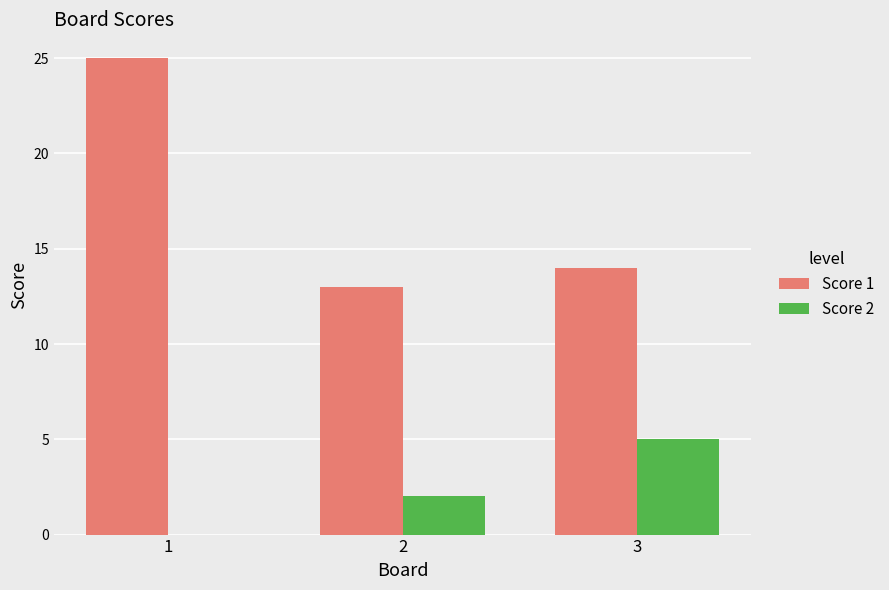

Reading left to right, extract all data points from this chart.

Score 1: 25	13	14
Score 2: 0	2	5